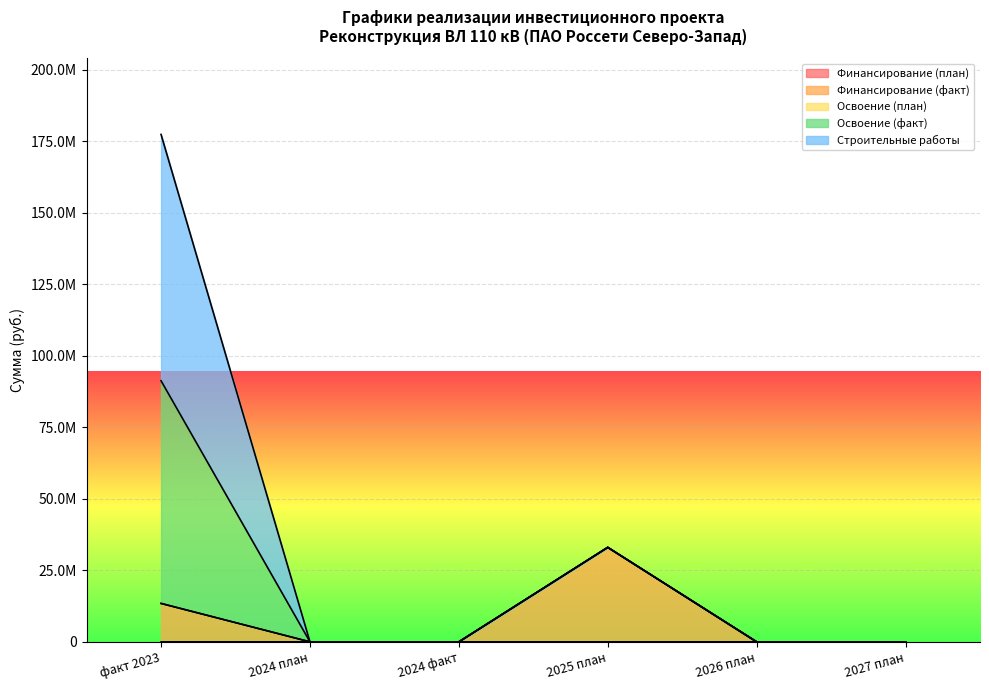

At 2025 план, list the series in order from smallest to largest.

Финансирование (план), Финансирование (факт), Освоение (план)